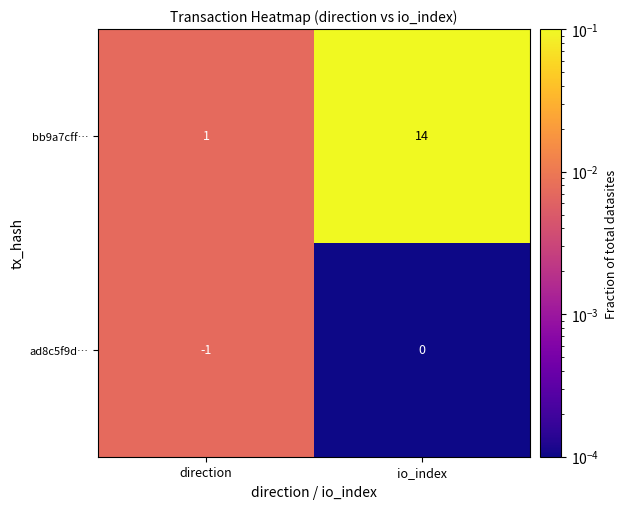

Reading left to right, list all the values displayed in this chart.

bb9a7cff…: direction=1	io_index=14
ad8c5f9d…: direction=-1	io_index=0